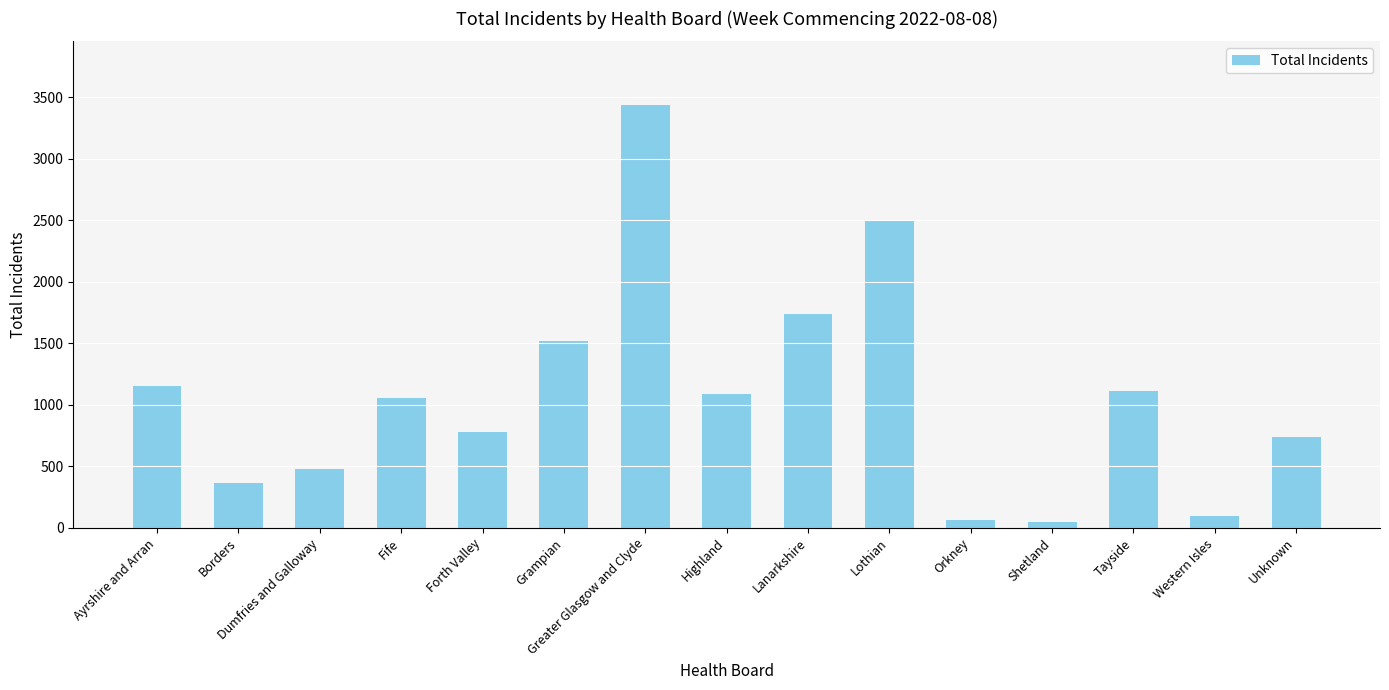

Reading right to left, transcribe all the data shown in this chart.

Unknown=742	Western Isles=93	Tayside=1113	Shetland=44	Orkney=67	Lothian=2491	Lanarkshire=1736	Highland=1084	Greater Glasgow and Clyde=3439	Grampian=1517	Forth Valley=780	Fife=1055	Dumfries and Galloway=475	Borders=363	Ayrshire and Arran=1156